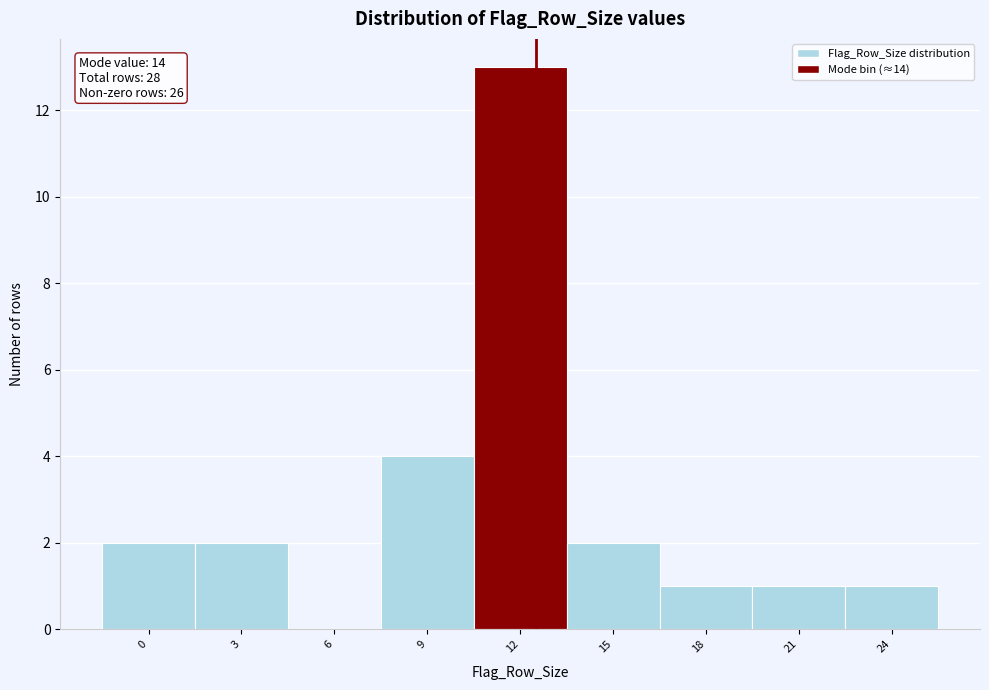

Reading left to right, list all the values displayed in this chart.

0=2	3=2	6=0	9=4	12=13	15=2	18=1	21=1	24=1